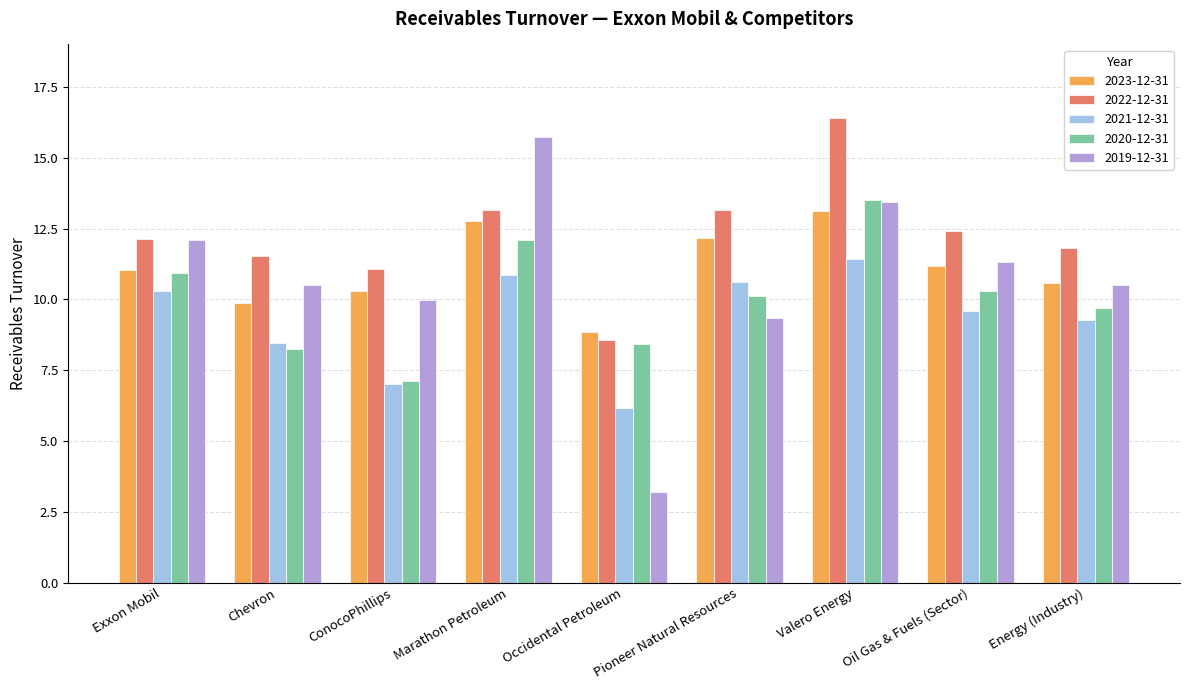

The value of 2023-12-31 at Valero Energy is 4.4. True or false?

False